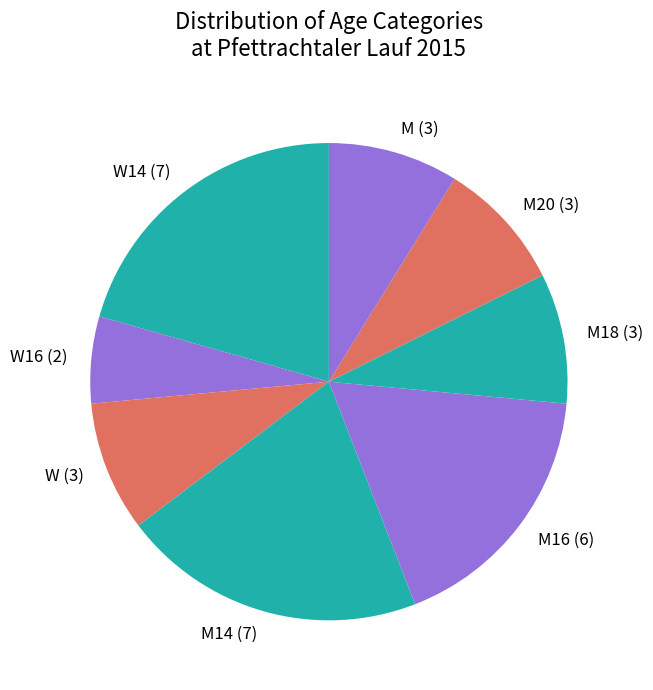

True or false: M14 (7) accounts for 21% of the total.

True